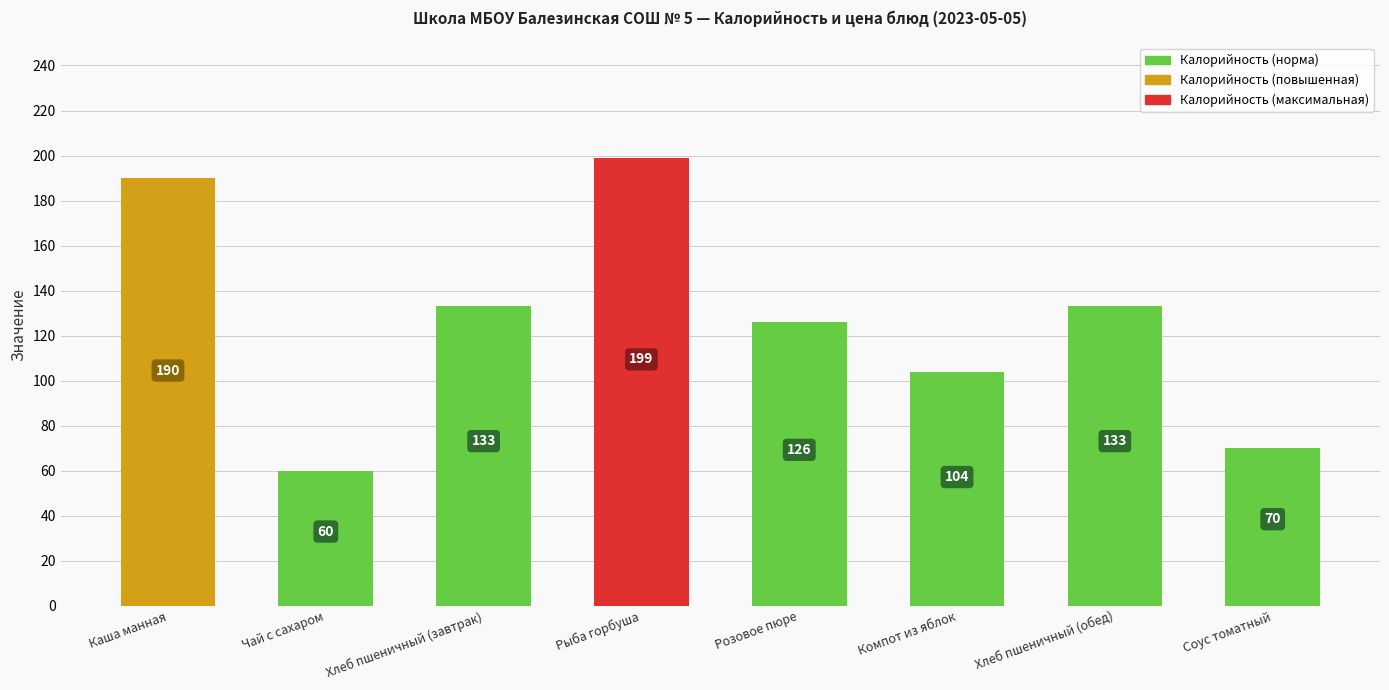

Approximately how many times larger is the value at Чай с сахаром compared to Соус томатный?

0.9